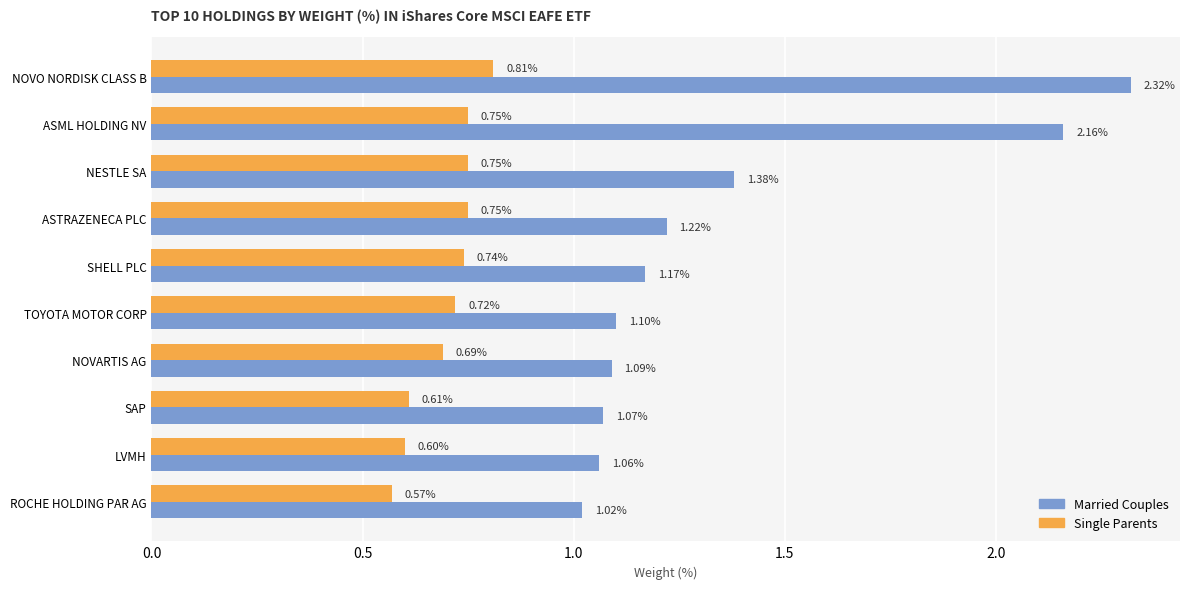

Where is Single Parents nearest to the value 0?

ROCHE HOLDING PAR AG